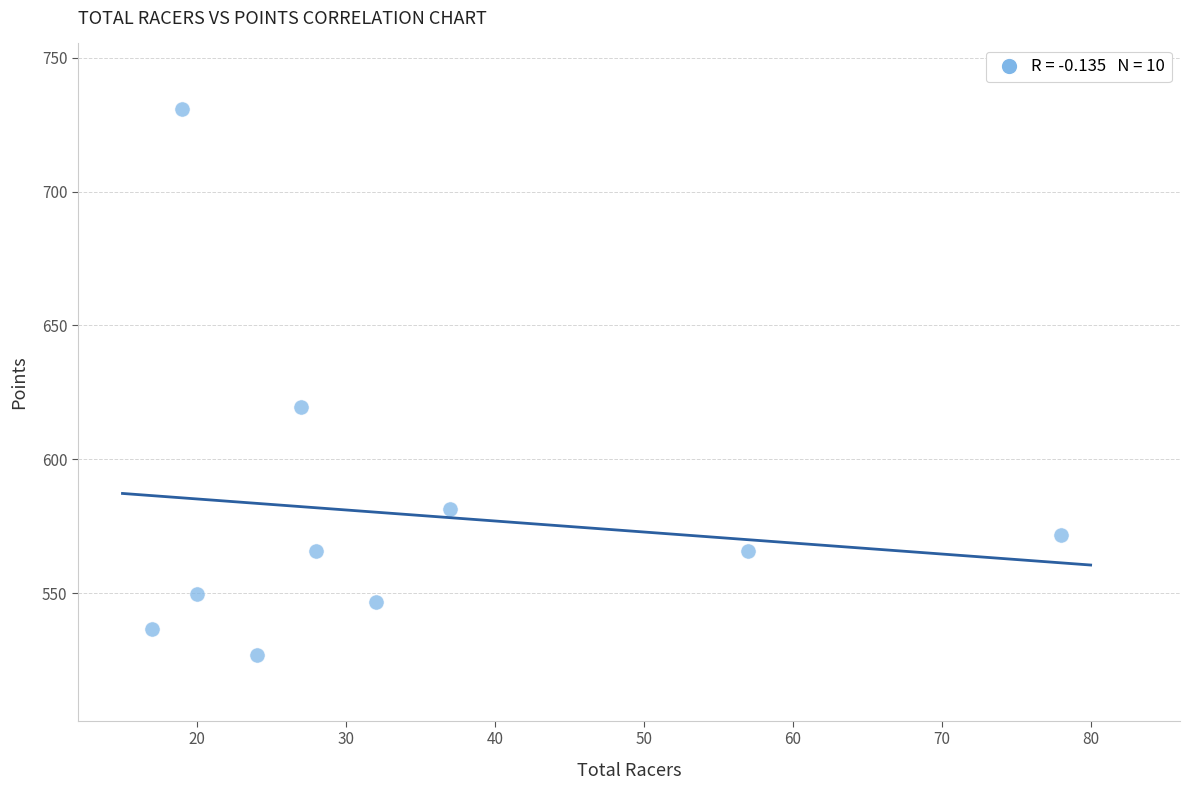

What is the average Y value?

579.4